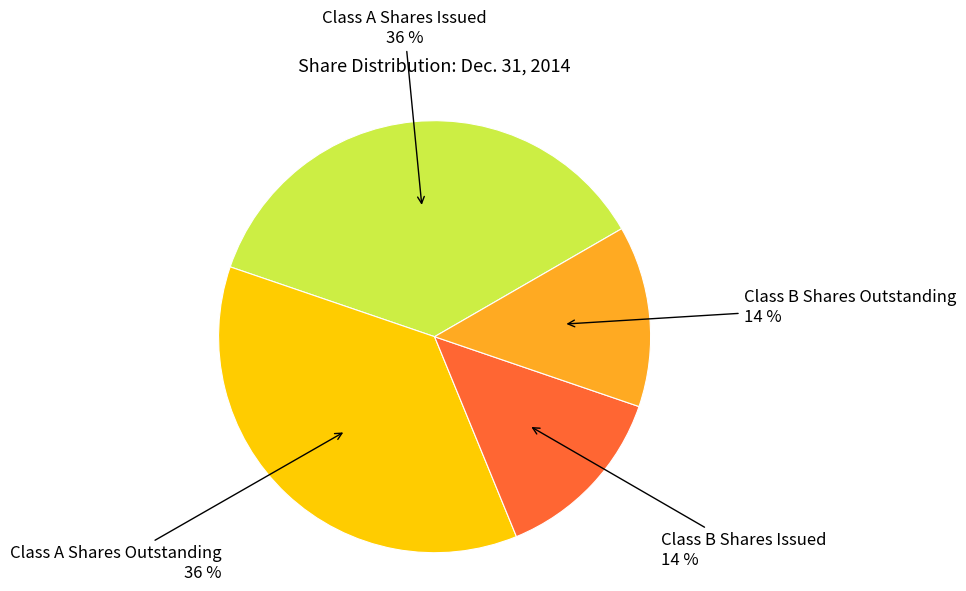

The Class A Shares Issued slice represents 42% of the pie. True or false?

False